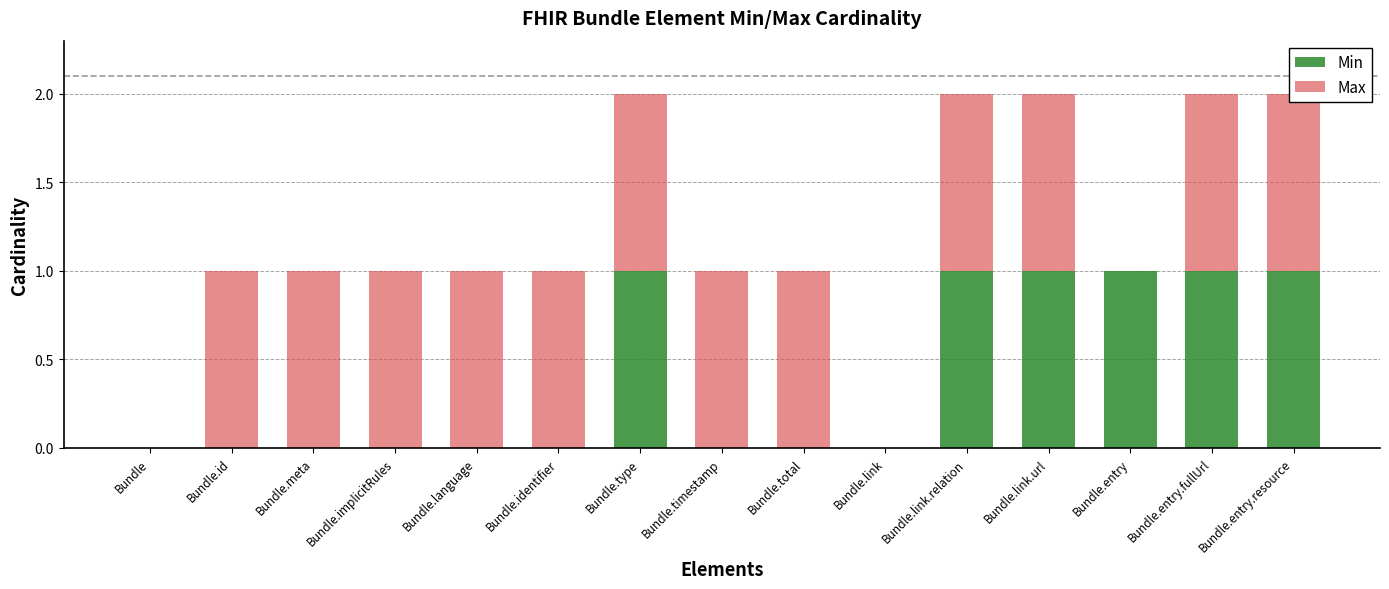

What is the sum of all Min values?

6